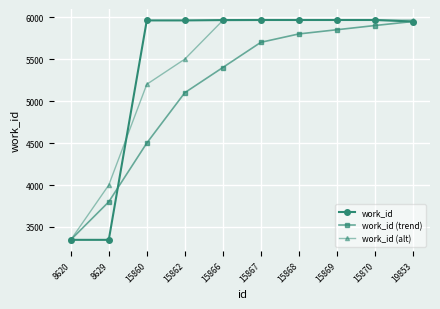

Which series has the largest total across all categories?

work_id